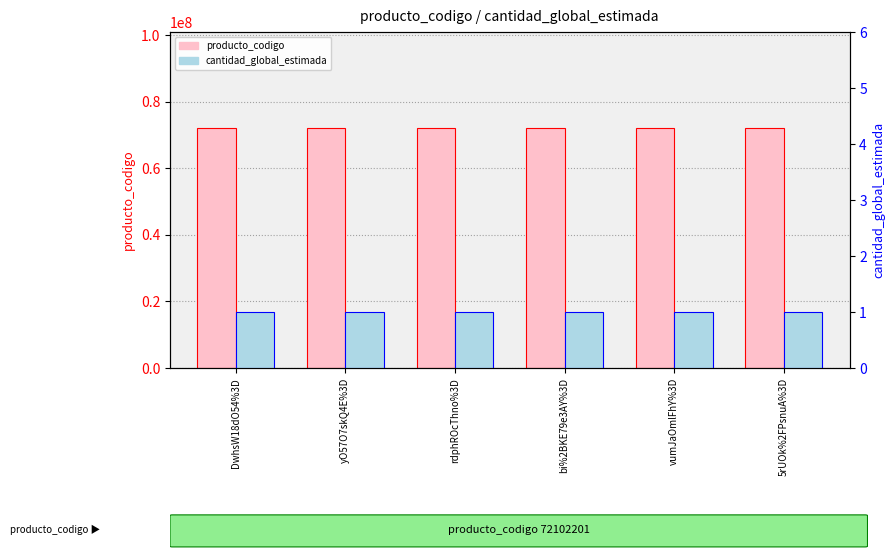

Reading left to right, transcribe all the data shown in this chart.

producto_codigo: DwhsW18dO54%3D=72102201	yO57O7skQ4E%3D=72102201	rdphROcThno%3D=72102201	bi%2BKE79e3AY%3D=72102201	vumJaOmlFhY%3D=72102201	5rUOk%2FPsnuA%3D=72102201
cantidad_global_estimada: DwhsW18dO54%3D=1	yO57O7skQ4E%3D=1	rdphROcThno%3D=1	bi%2BKE79e3AY%3D=1	vumJaOmlFhY%3D=1	5rUOk%2FPsnuA%3D=1